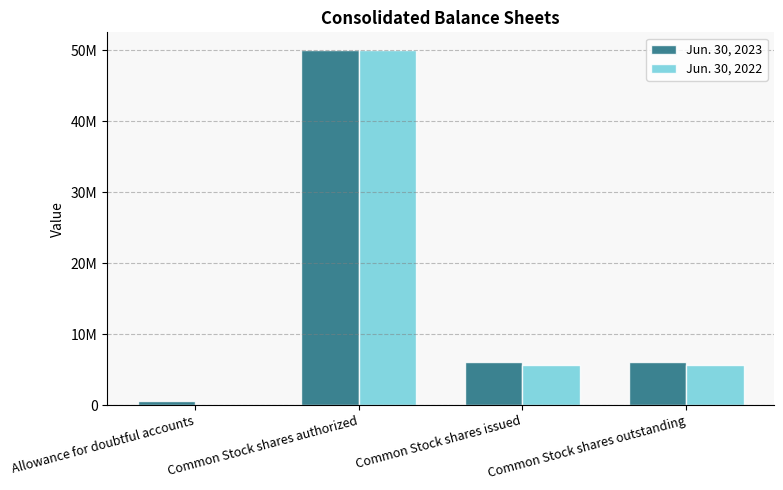

Reading right to left, transcribe all the data shown in this chart.

Jun. 30, 2023: 6066518	6066518	50000000	606715
Jun. 30, 2022: 5638302	5638302	50000000	44135